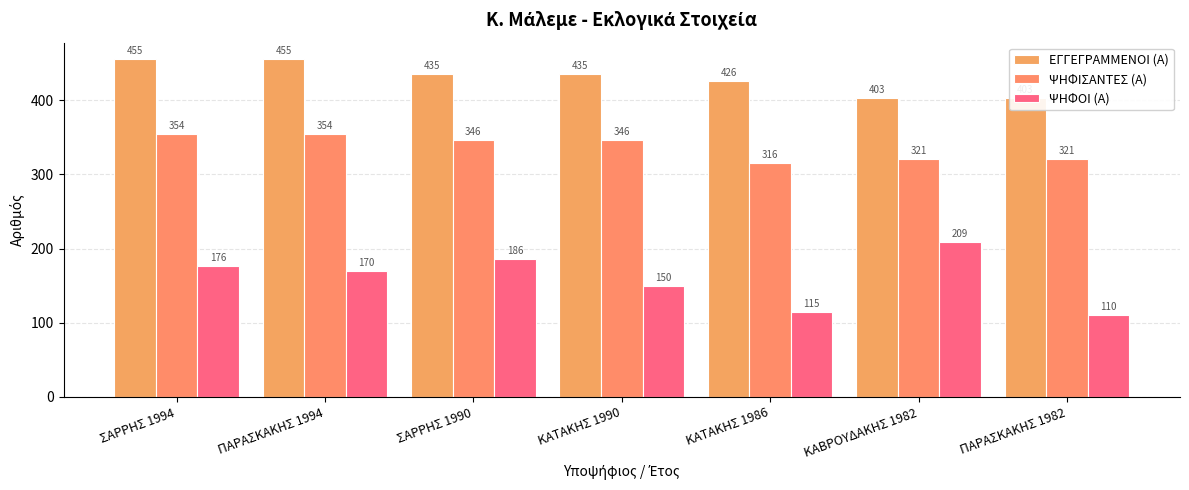

What is the difference between the maximum and minimum values in the ΕΓΓΕΓΡΑΜΜΕΝΟΙ (Α) series?

52